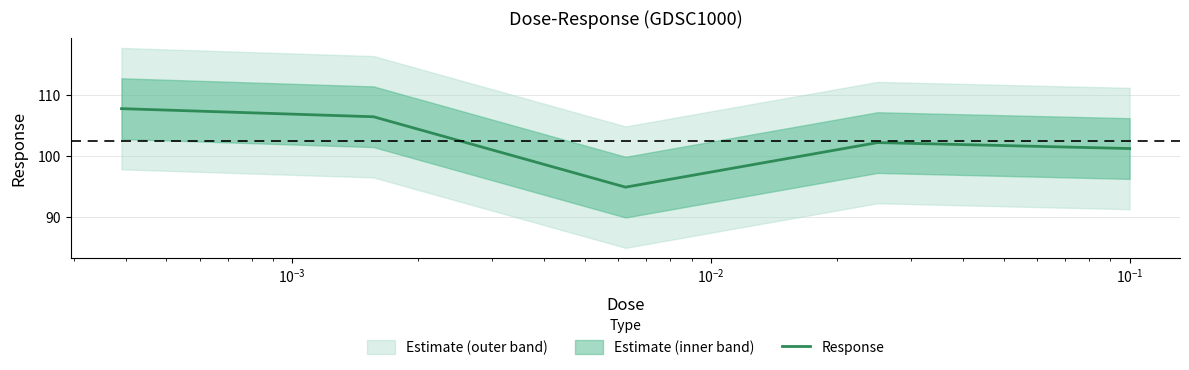

How many interior local peaks (higher than both neighbors) does the data have?

1